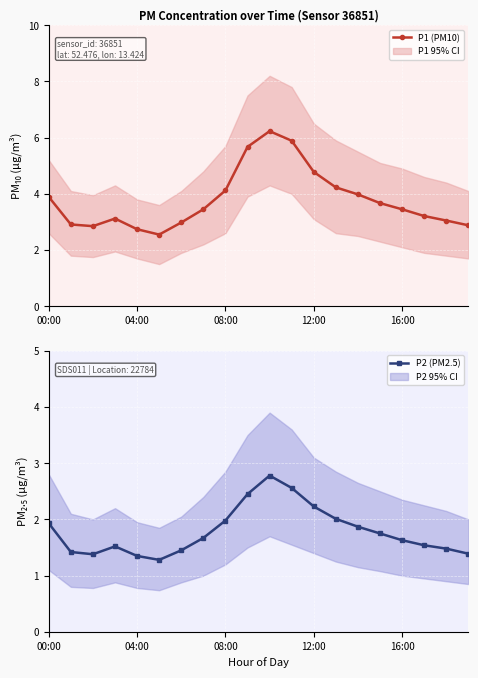

What is the sum of all P1 (PM10) values?

75.7